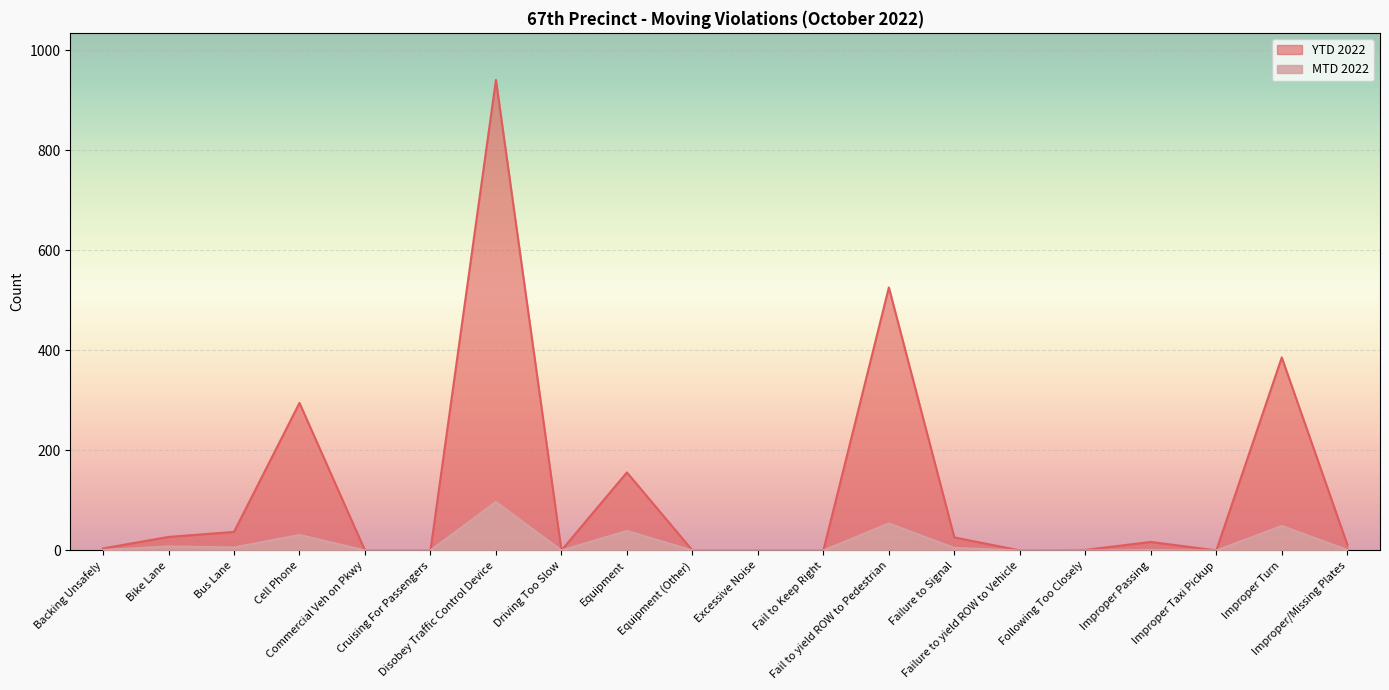

Reading left to right, what are all the values shown in this chart?

MTD 2022: Backing Unsafely=1	Bike Lane=8	Bus Lane=6	Cell Phone=31	Commercial Veh on Pkwy=0	Cruising For Passengers=0	Disobey Traffic Control Device=97	Driving Too Slow=0	Equipment=39	Equipment (Other)=0	Excessive Noise=0	Fail to Keep Right=0	Fail to yield ROW to Pedestrian=54	Failure to Signal=5	Failure to yield ROW to Vehicle=0	Following Too Closely=0	Improper Passing=1	Improper Taxi Pickup=0	Improper Turn=49	Improper/Missing Plates=1
YTD 2022: Backing Unsafely=4	Bike Lane=27	Bus Lane=37	Cell Phone=295	Commercial Veh on Pkwy=0	Cruising For Passengers=0	Disobey Traffic Control Device=941	Driving Too Slow=0	Equipment=156	Equipment (Other)=0	Excessive Noise=0	Fail to Keep Right=0	Fail to yield ROW to Pedestrian=526	Failure to Signal=26	Failure to yield ROW to Vehicle=0	Following Too Closely=1	Improper Passing=17	Improper Taxi Pickup=0	Improper Turn=386	Improper/Missing Plates=12